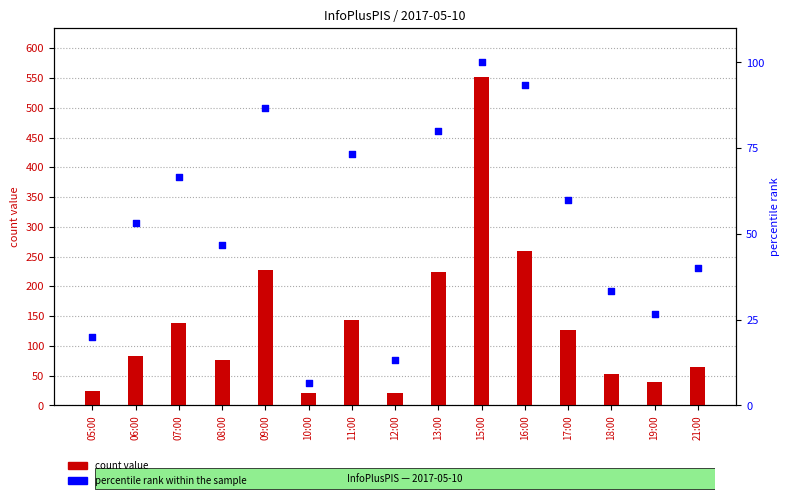

Which series reaches the minimum Y coordinate?

percentile rank within the sample